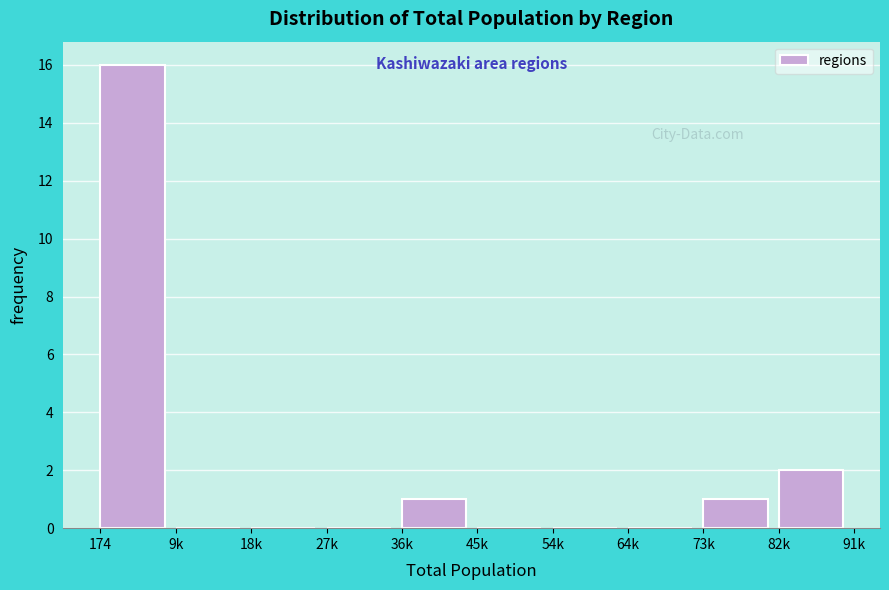

Reading left to right, extract all data points from this chart.

174=16	9k=0	18k=0	27k=0	36k=1	45k=0	54k=0	64k=0	73k=1	82k=2